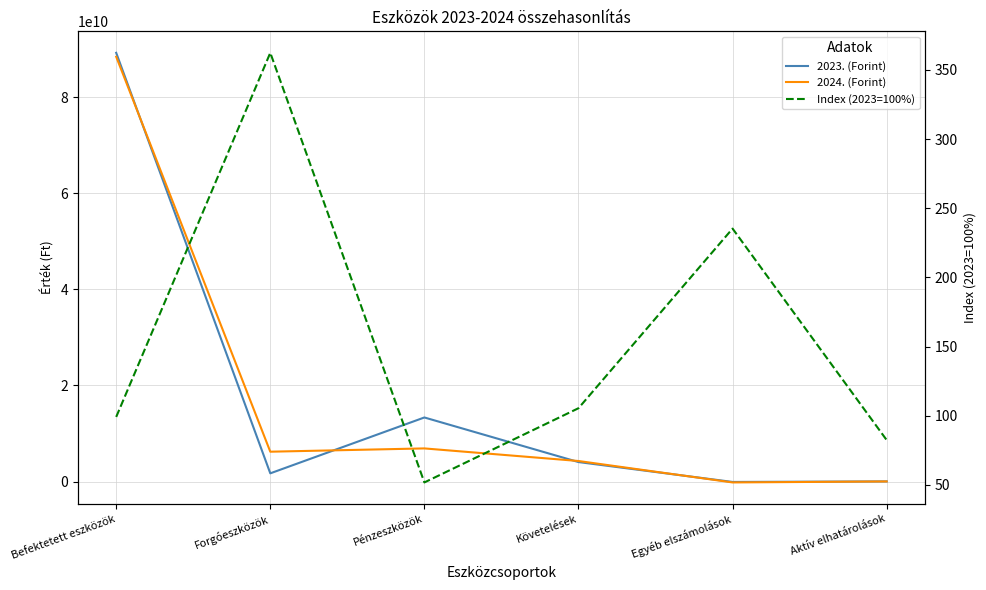

True or false: 2023. (Forint) and Index (2023=100%) cross at least once.

True